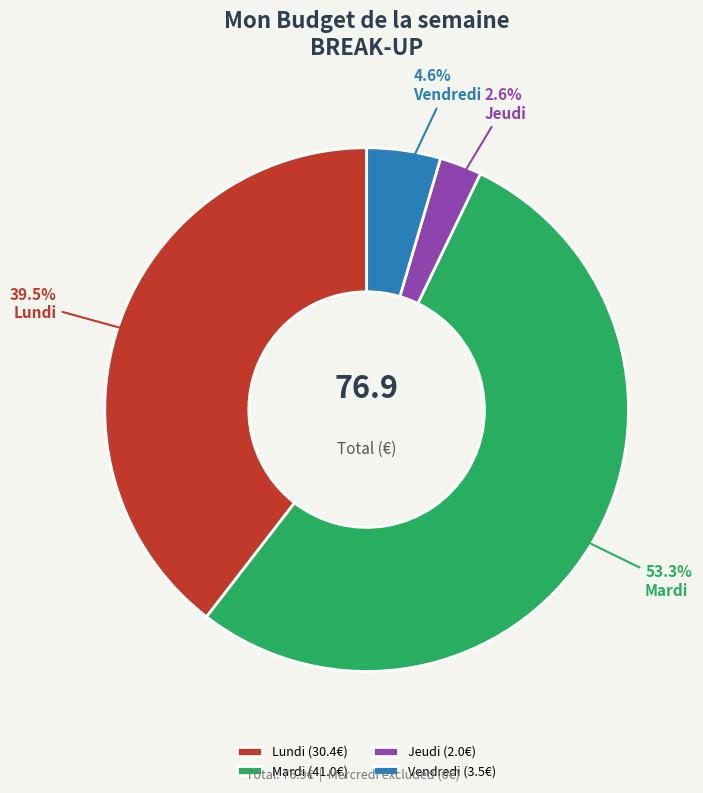

To the nearest percent, what portion does Vendredi represent?

5%